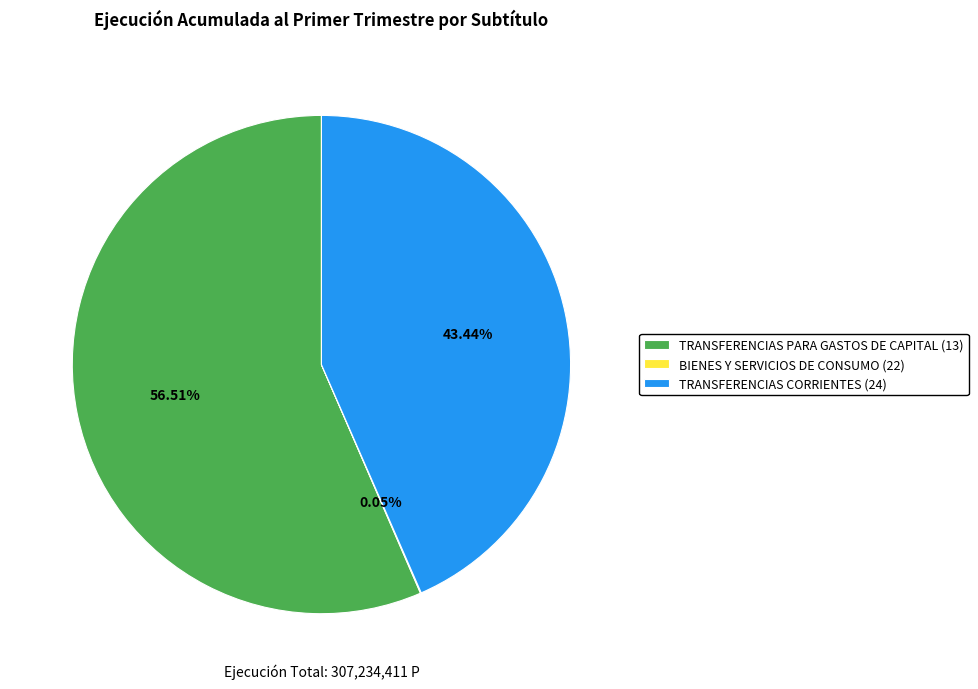

Combined, do TRANSFERENCIAS PARA GASTOS DE CAPITAL (13) and TRANSFERENCIAS CORRIENTES (24) account for over 50%?

Yes